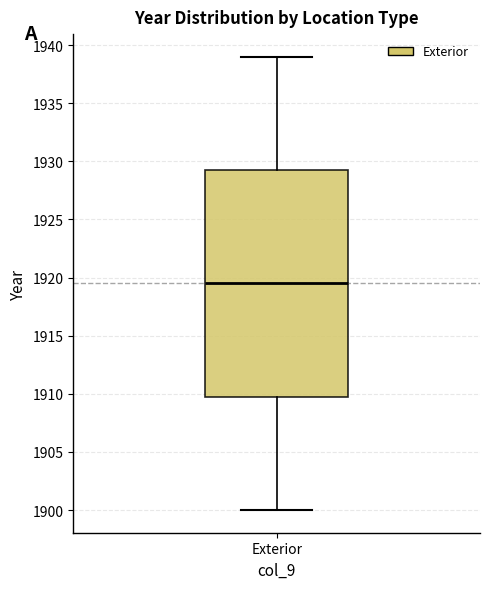

Transcribe this box plot: give where the median line is, the range the box spans, and where the two whiskers end, as read against the y-axis. The values are not printed on the chart, so give them approximately, as read against the axis.

median 1919.5, box 1910.0 to 1929.5, whiskers 1900.0 to 1939.0